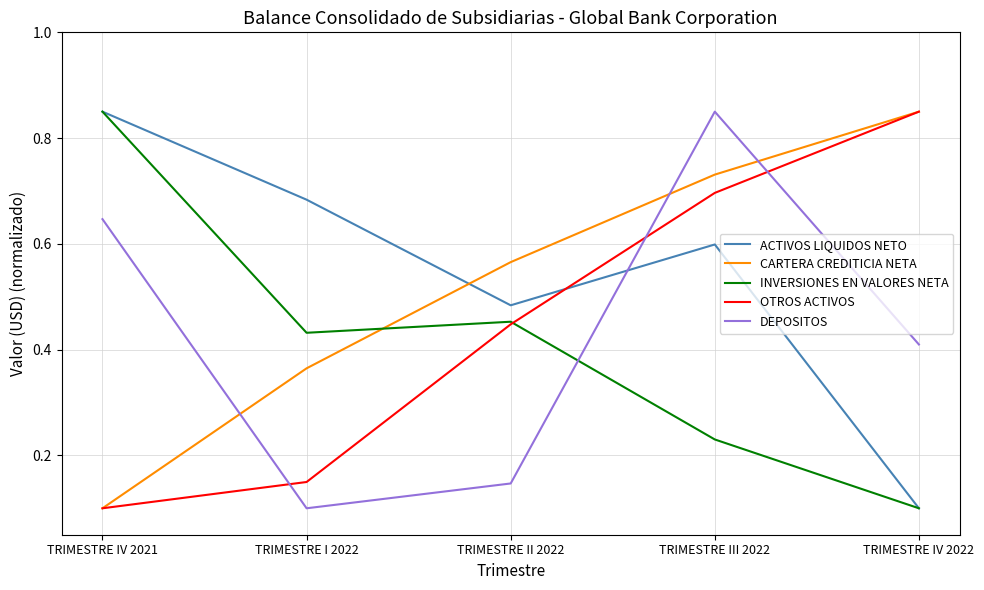

Between TRIMESTRE II 2022 and TRIMESTRE III 2022, which series saw the biggest shift?

DEPOSITOS